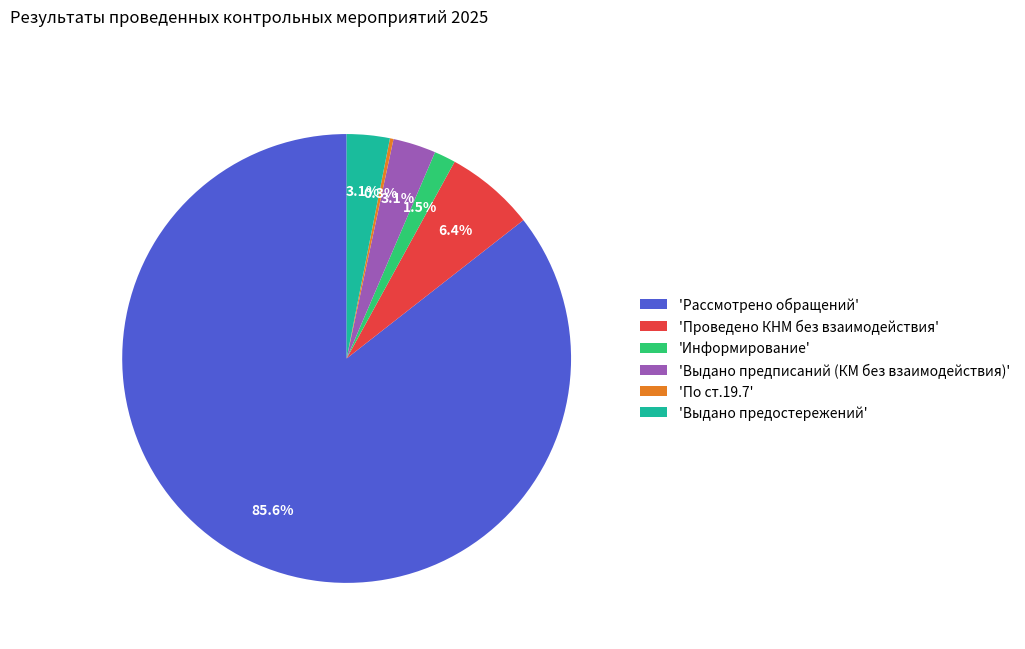

Which has a higher value, 'Информирование' or 'Выдано предписаний (КМ без взаимодействия)'?

'Выдано предписаний (КМ без взаимодействия)'